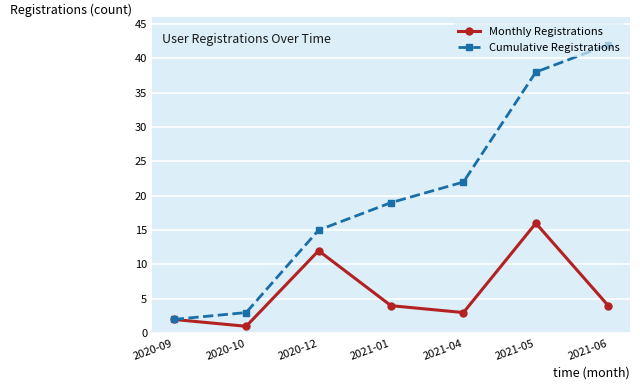

List the labels in order of Cumulative Registrations value, smallest first.

2020-09, 2020-10, 2020-12, 2021-01, 2021-04, 2021-05, 2021-06